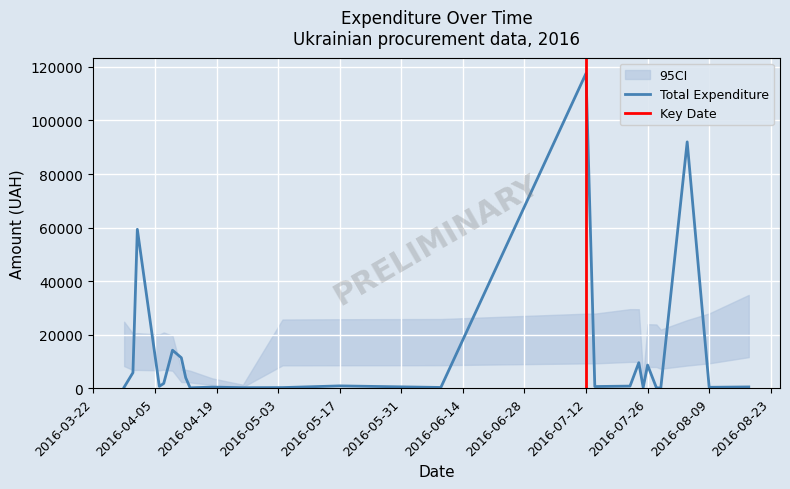

How many data points are above 805?

20